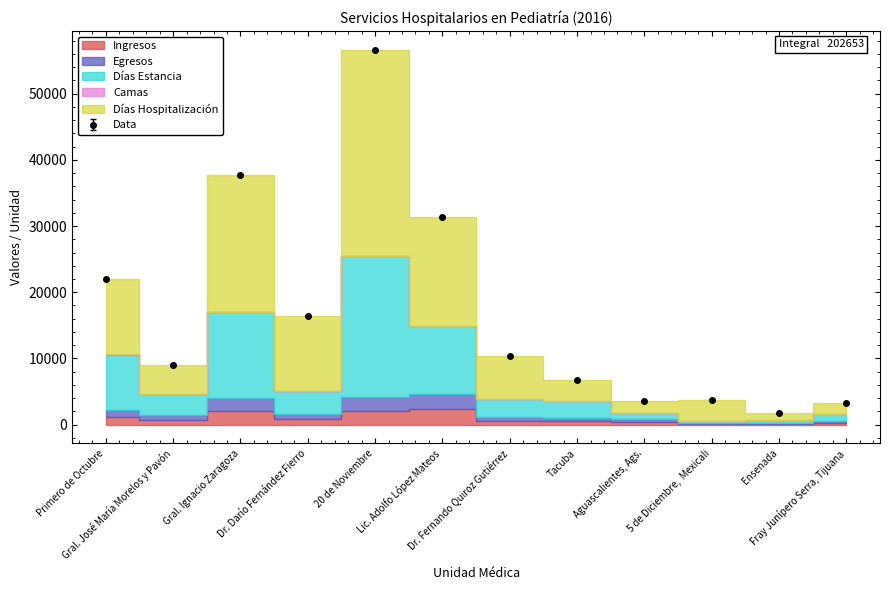

What is the value of the Días Estancia point at the 4th from the left?

3568